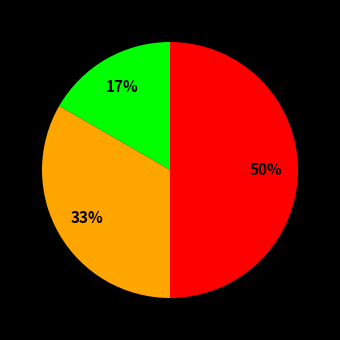

To the nearest percent, what is the difference between the largest and smallest slice percentages?

33%